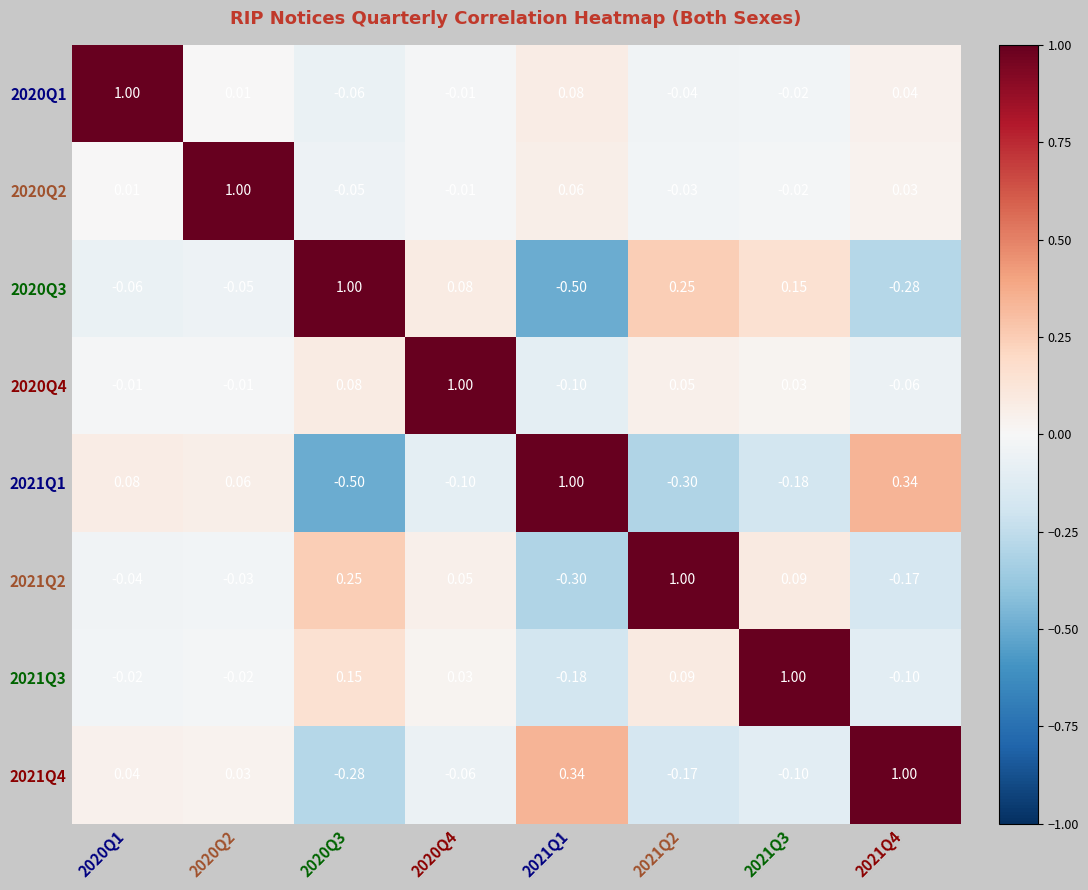

How many series are shown in this chart?

8